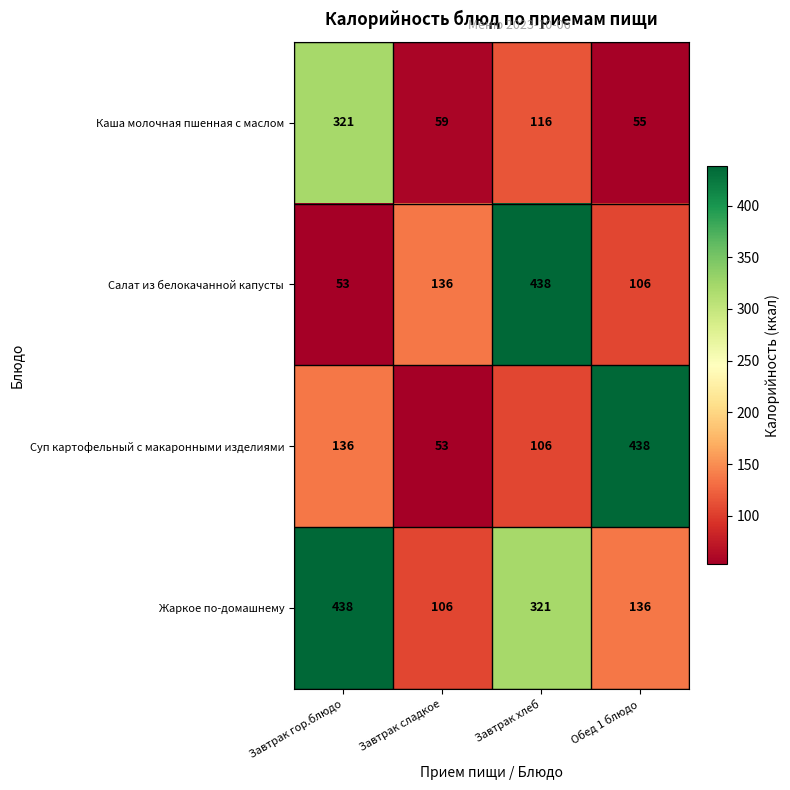

What is the difference between the second highest and second lowest values in the Жаркое по-домашнему series?

185